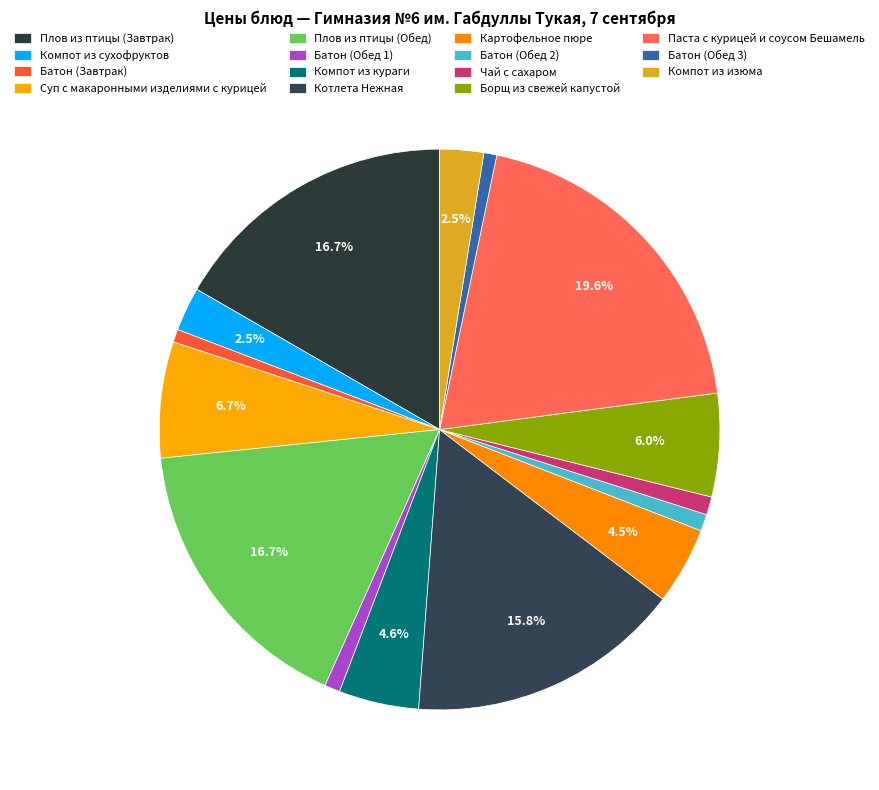

Count the number of slices in the pie.

15